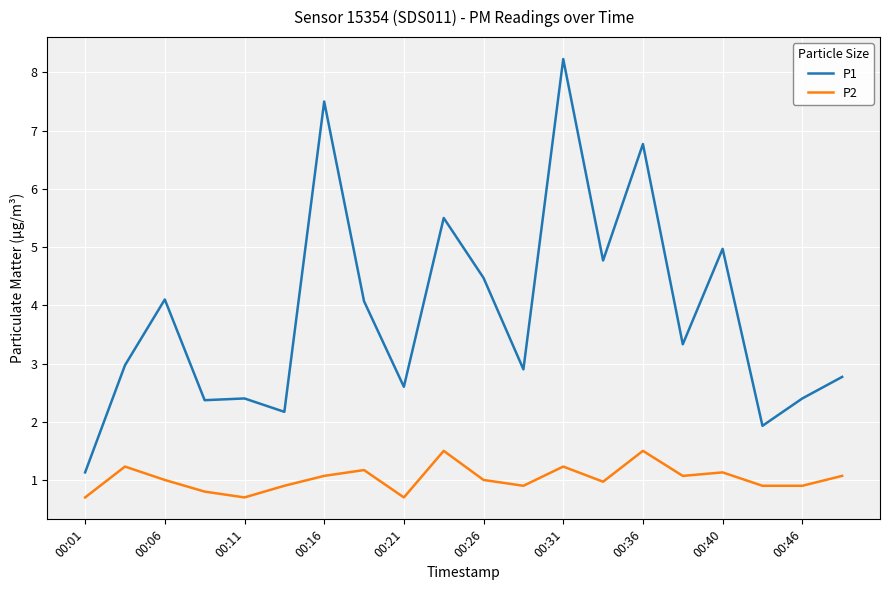

True or false: P2 and P1 intersect in this chart.

False